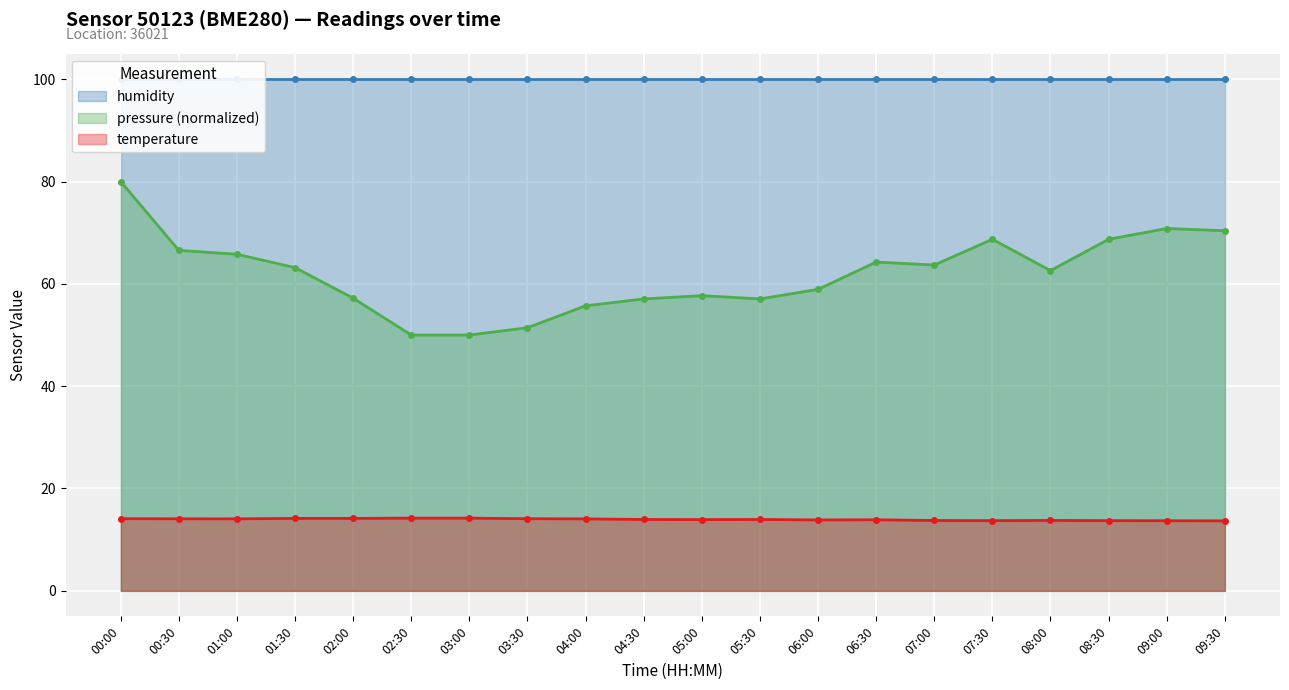

Is it true that temperature equals 14.1 at 04:00?

True